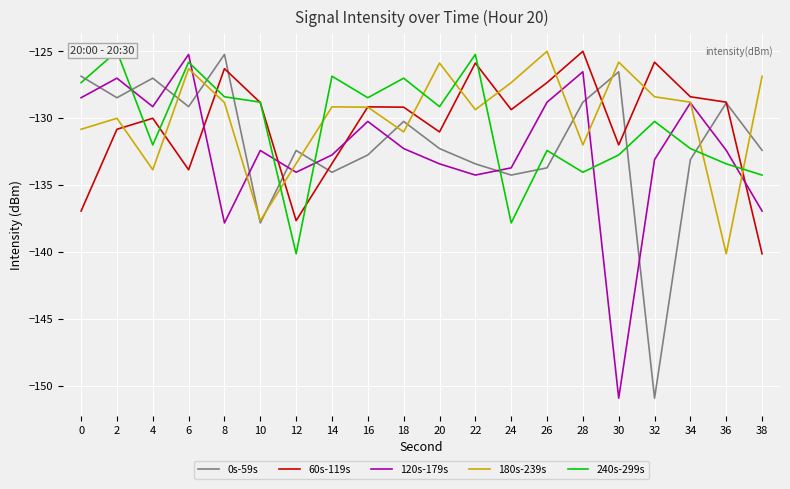

What is the difference between the highest and lowest values at 16?

4.3